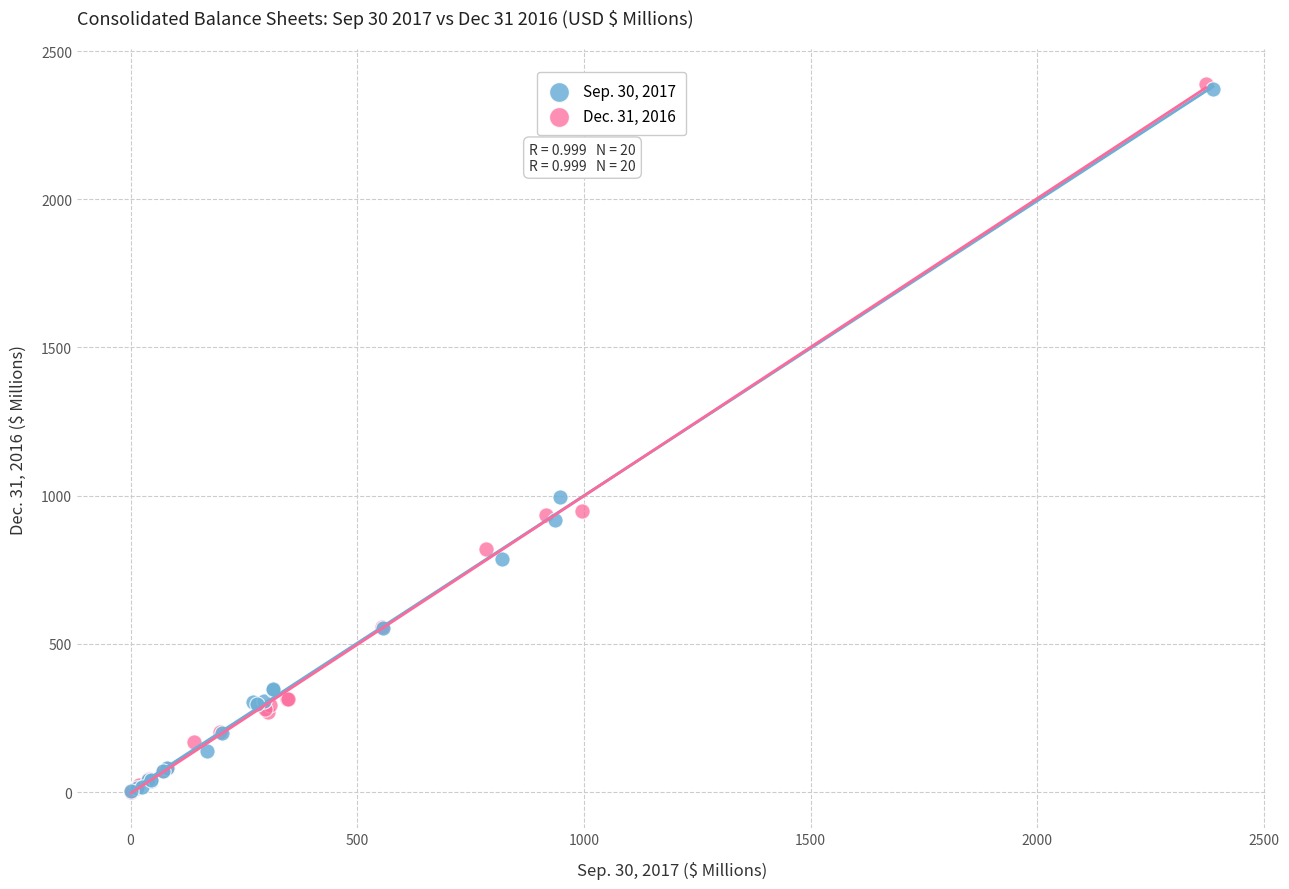

Which series has the largest Y range (max minus min)?

Dec. 31, 2016